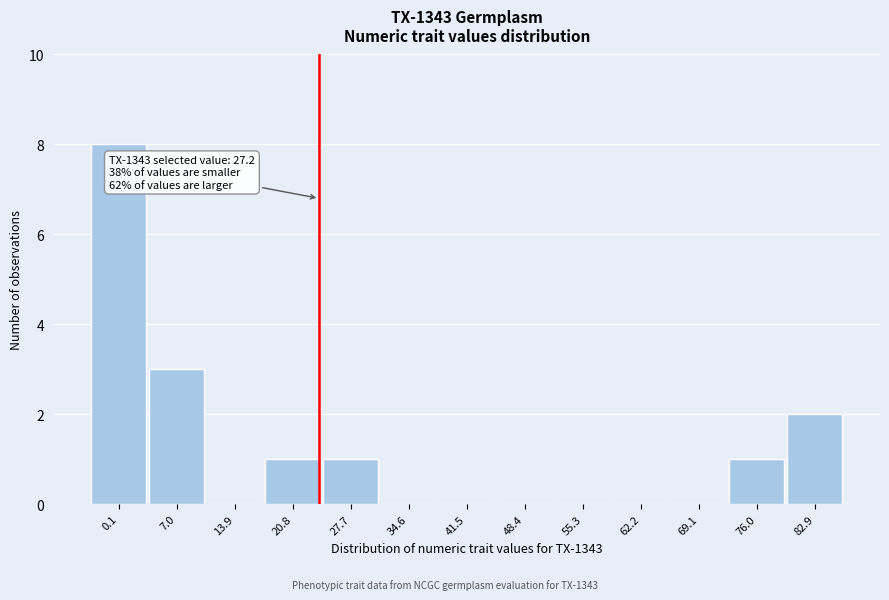

Reading right to left, what are all the values shown in this chart?

82.9=2	76.0=1	69.1=0	62.2=0	55.3=0	48.4=0	41.5=0	34.6=0	27.7=1	20.8=1	13.9=0	7.0=3	0.1=8